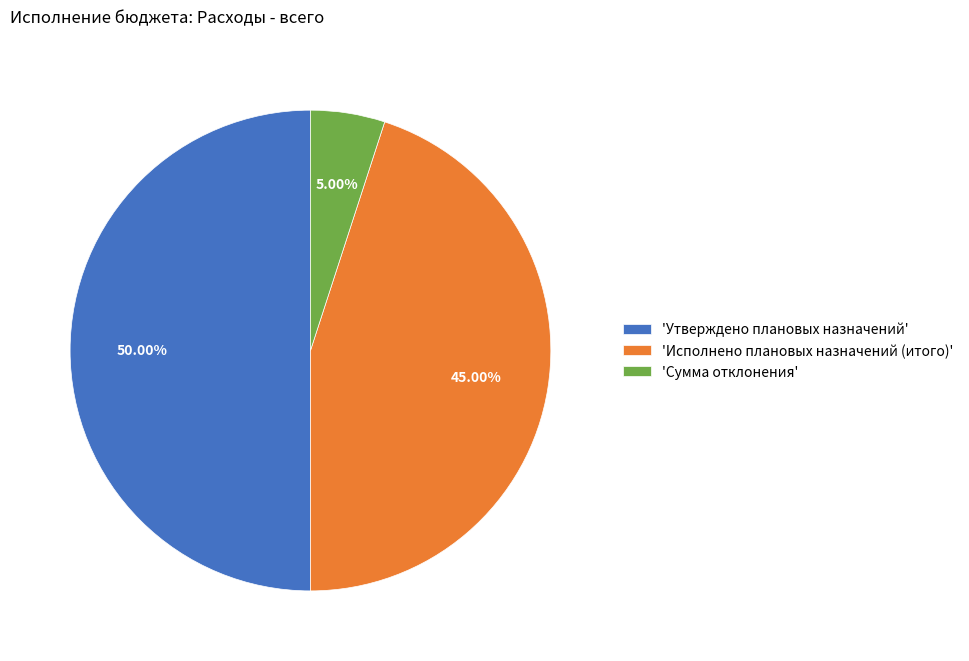

Do 'Исполнено плановых назначений (итого)' and 'Утверждено плановых назначений' together represent more than half of the pie?

Yes